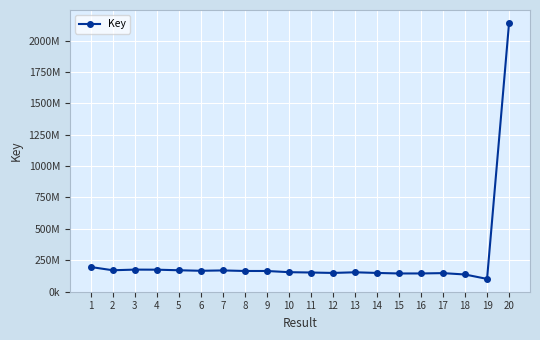

Is this an area chart (filled region under the line)?

No